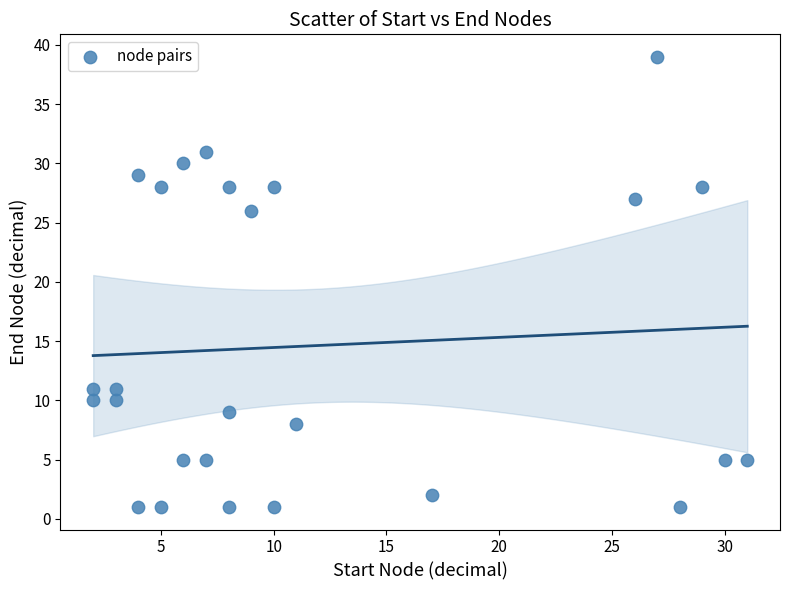

What is the range of Y values (max minus min)?

38